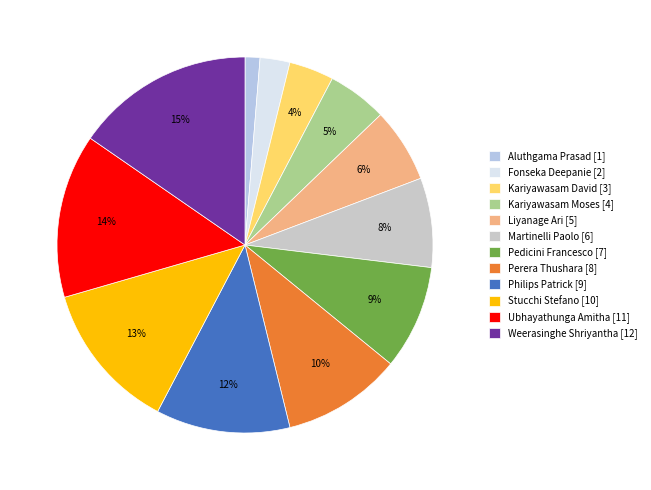

How many slices are in this pie chart?

12